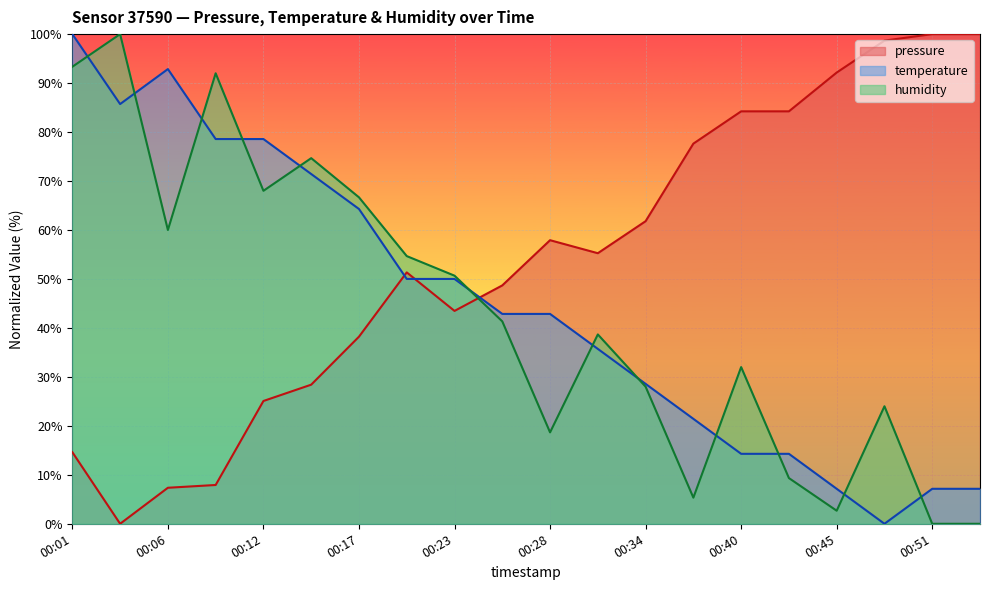

Reading left to right, list all the values displayed in this chart.

pressure: 00:01=14.6	00:04=0.0	00:06=7.4	00:09=7.9	00:12=25.1	00:15=28.4	00:17=38.2	00:20=51.3	00:23=43.5	00:26=48.7	00:28=57.9	00:31=55.3	00:34=61.8	00:37=77.6	00:40=84.2	00:42=84.2	00:45=92.1	00:48=98.7	00:51=100.0	00:53=100.0
temperature: 00:01=100.0	00:04=85.7	00:06=92.9	00:09=78.6	00:12=78.6	00:15=71.4	00:17=64.3	00:20=50.0	00:23=50.0	00:26=42.9	00:28=42.9	00:31=35.7	00:34=28.6	00:37=21.4	00:40=14.3	00:42=14.3	00:45=7.1	00:48=0.0	00:51=7.1	00:53=7.1
humidity: 00:01=93.3	00:04=100.0	00:06=60.0	00:09=92.0	00:12=68.0	00:15=74.7	00:17=66.7	00:20=54.7	00:23=50.7	00:26=41.3	00:28=18.7	00:31=38.7	00:34=28.0	00:37=5.3	00:40=32.0	00:42=9.3	00:45=2.7	00:48=24.0	00:51=0.0	00:53=0.0